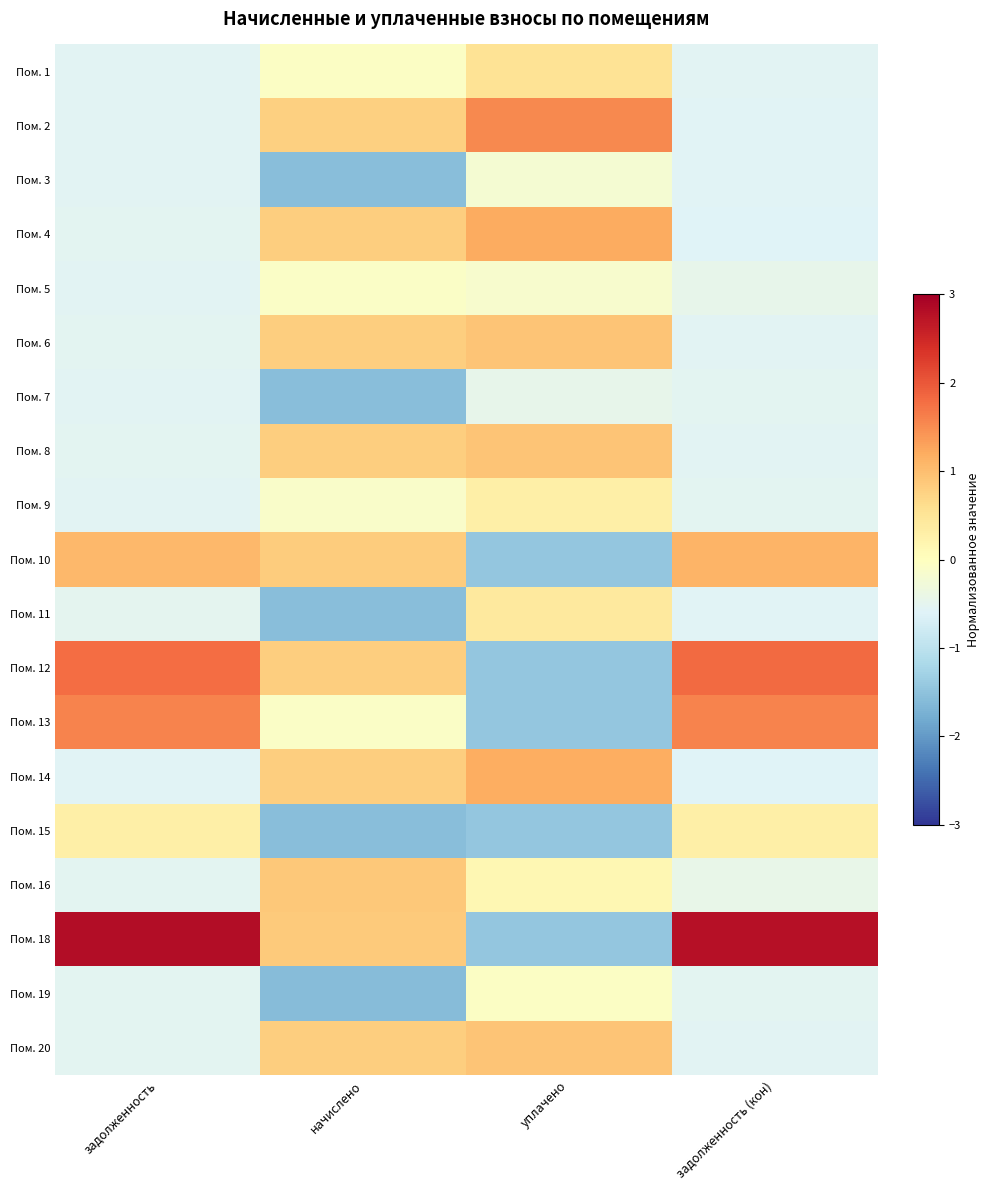

What is the spread (max minus min) of values at уплачено?

3.0